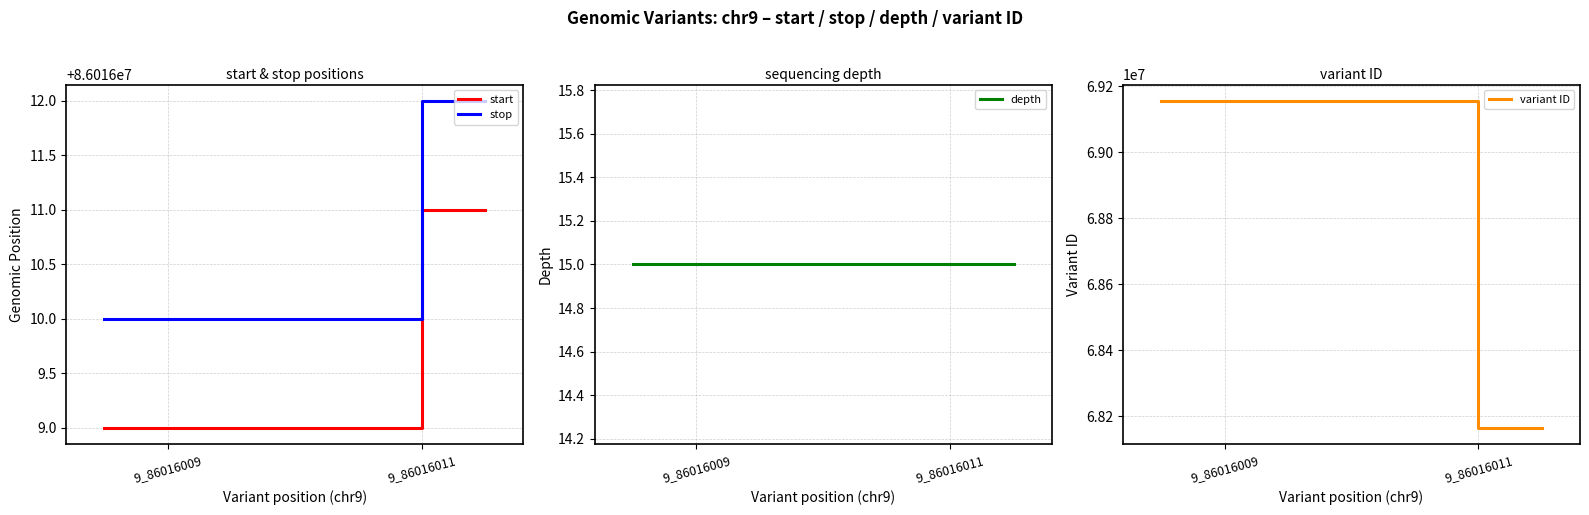

The variant ID series shows 69155995 at 9_86016009. True or false?

True